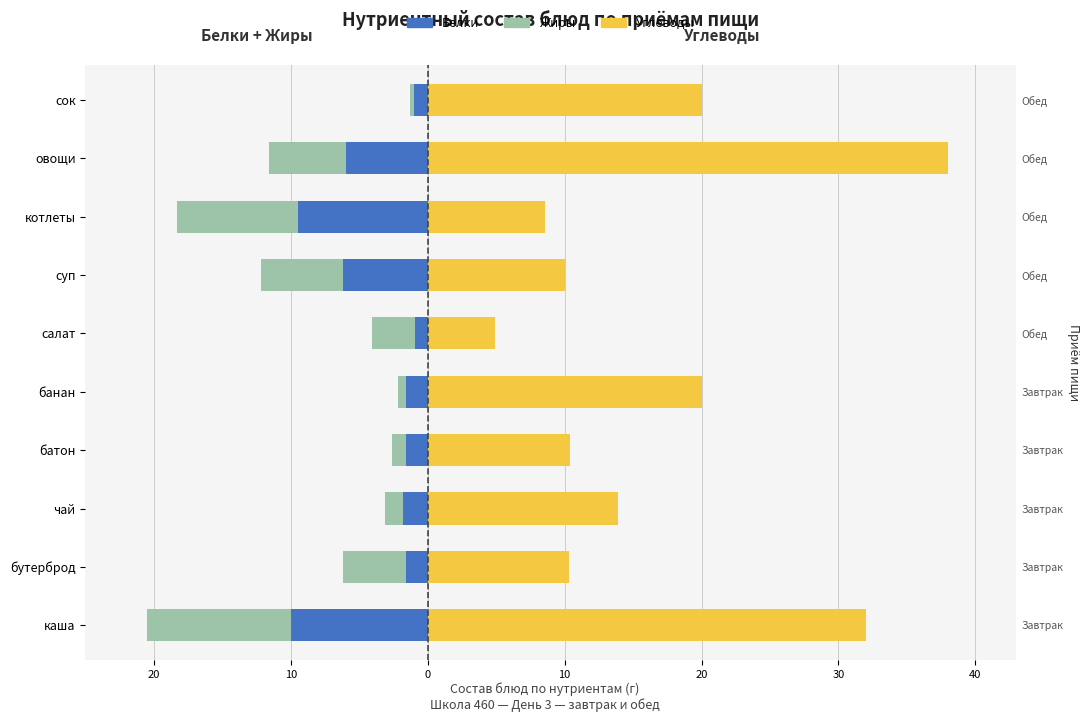

What is the highest value of the Жиры series?

-0.3